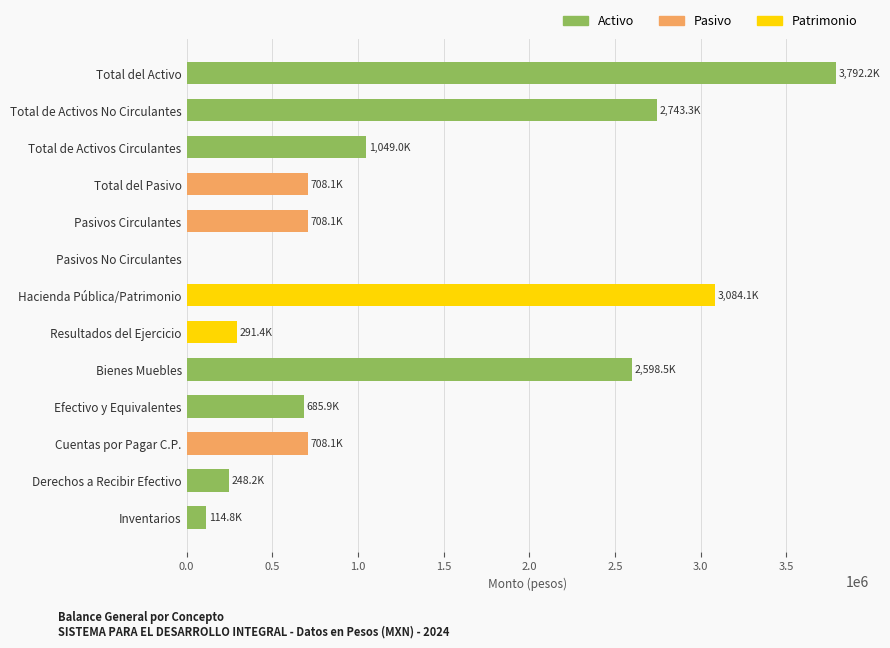

What is the sum of the values at Total de Activos No Circulantes and Pasivos Circulantes?

3451421.9